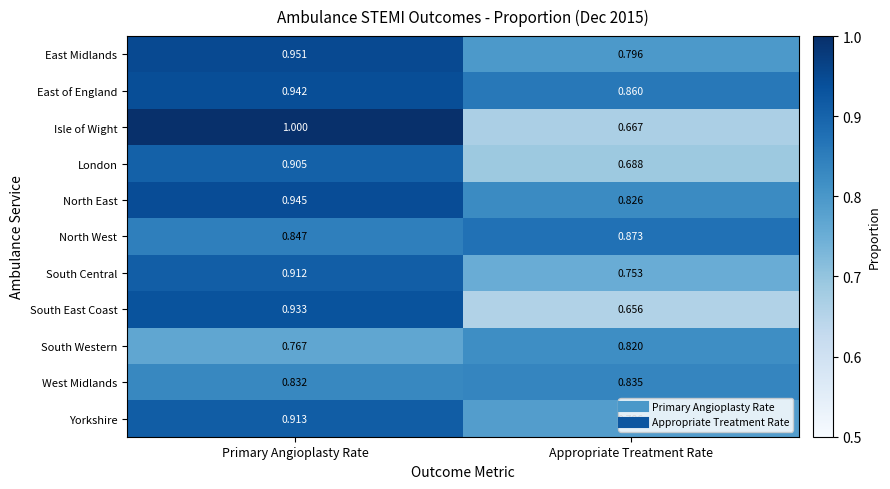

At which category does the chart reach its minimum across all series?

Appropriate Treatment Rate